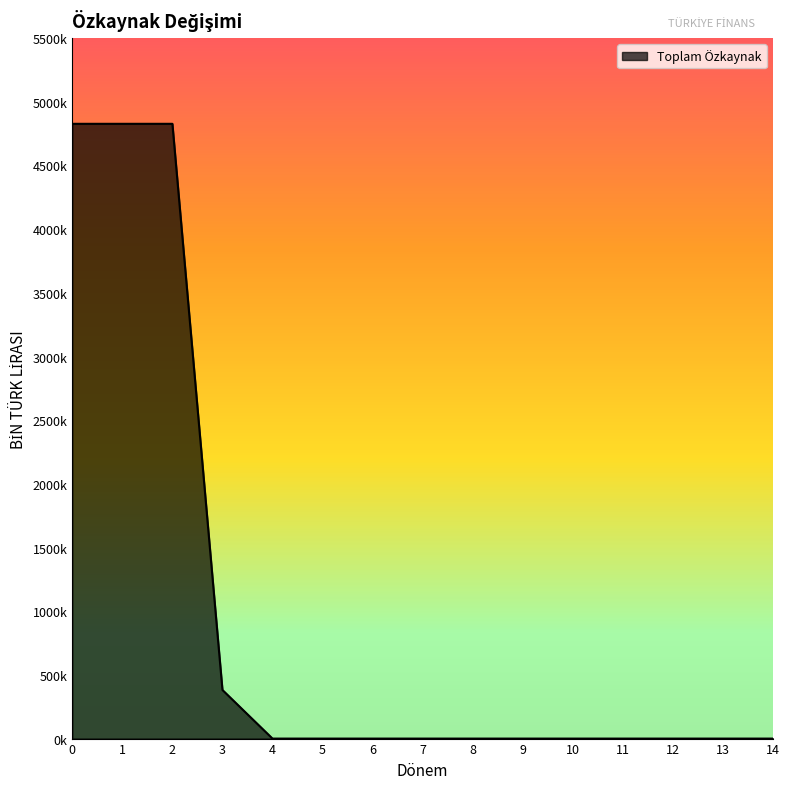

The value at 3 is 381803. True or false?

True